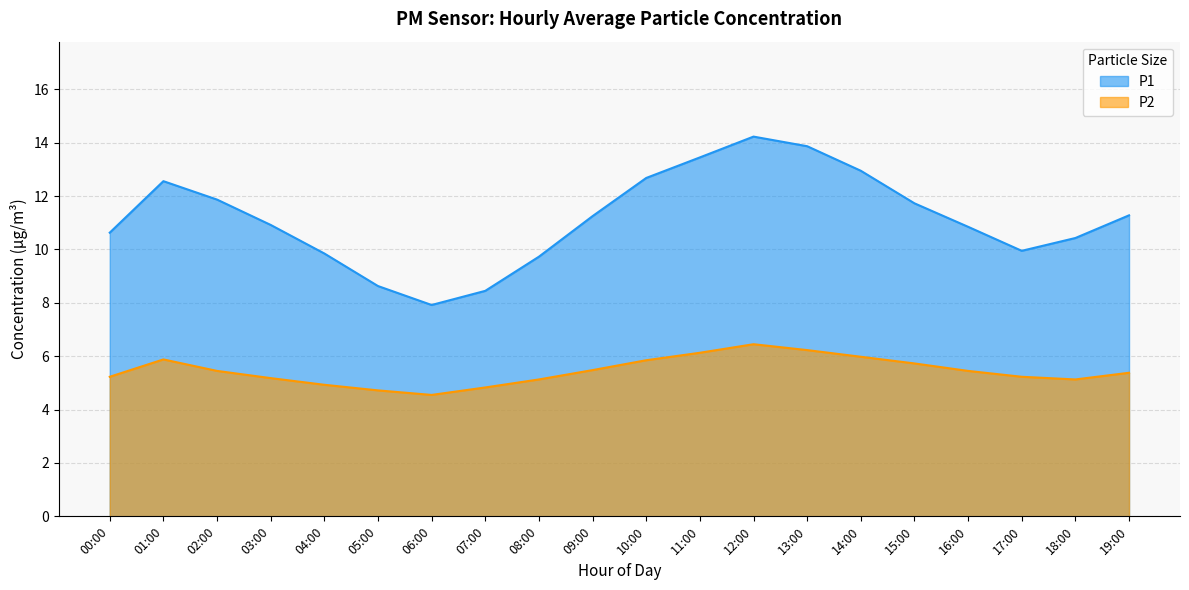

What is the smallest value displayed?

4.5